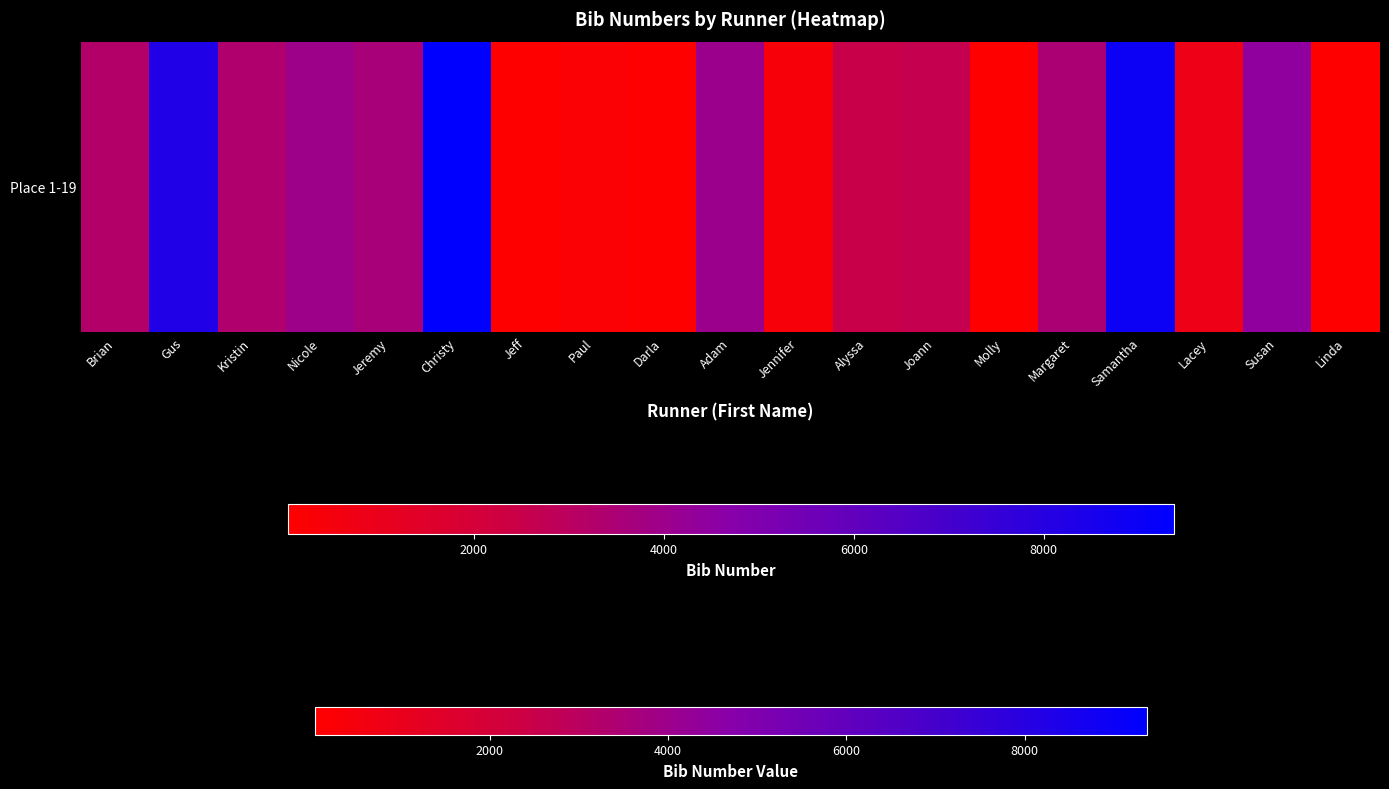

The value at Gus is 11450. True or false?

False